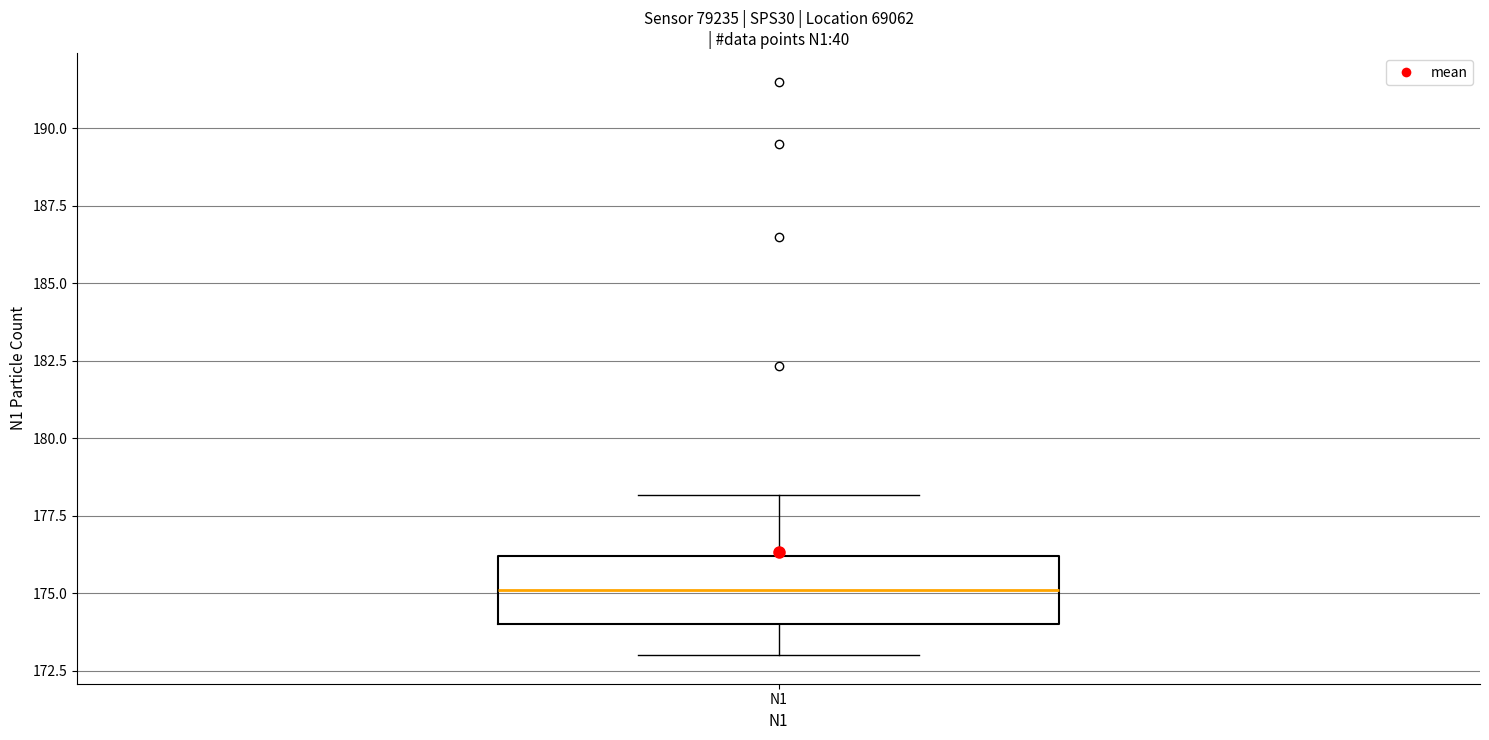

Transcribe this box plot: give where the median line is, the range the box spans, and where the two whiskers end, as read against the y-axis. The values are not printed on the chart, so give them approximately, as read against the axis.

median 175, box 174 to 176, whiskers 173 to 178